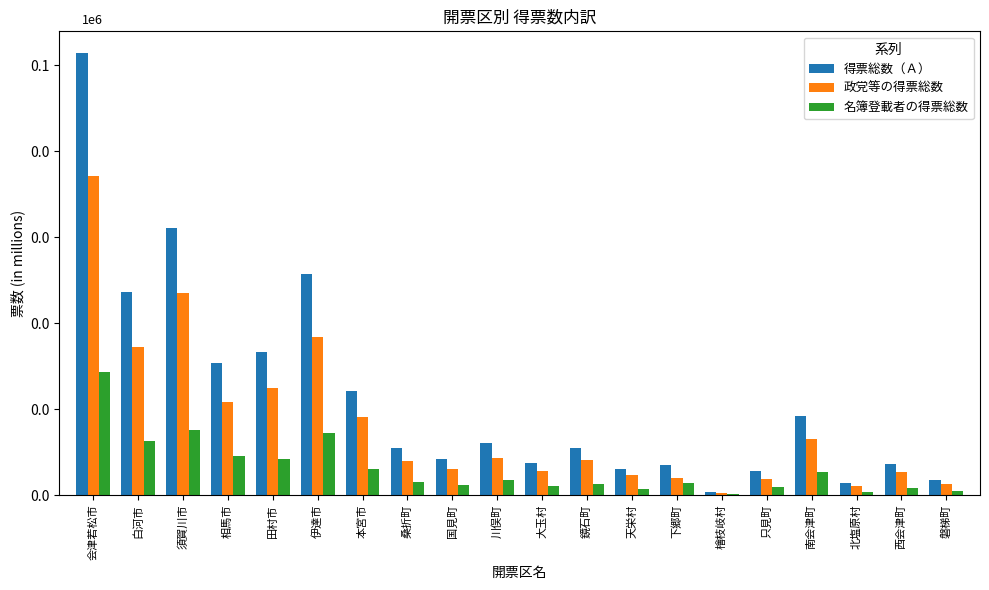

What is the difference between the maximum and minimum values in the 政党等の得票総数 series?

36838.0